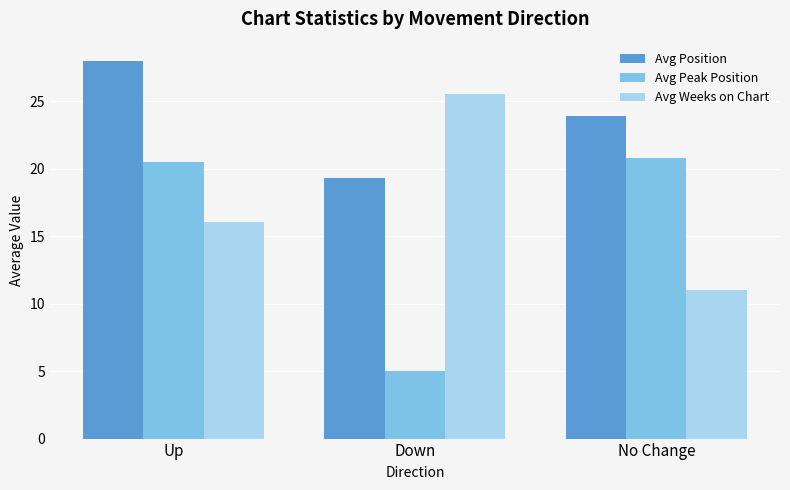

At which category is the sum across all series the highest?

Up